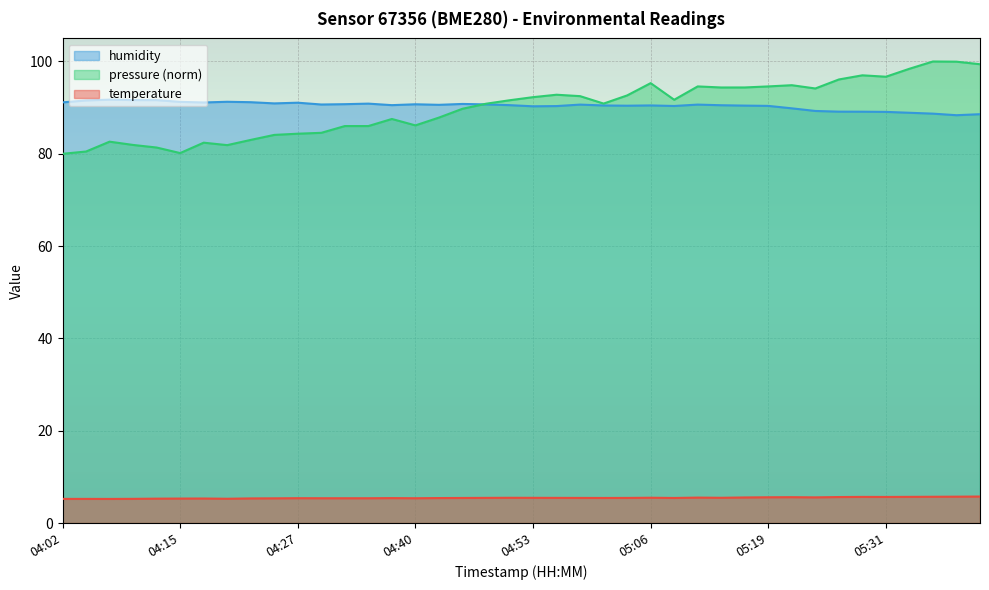

How many values in the humidity series are below 90?

9